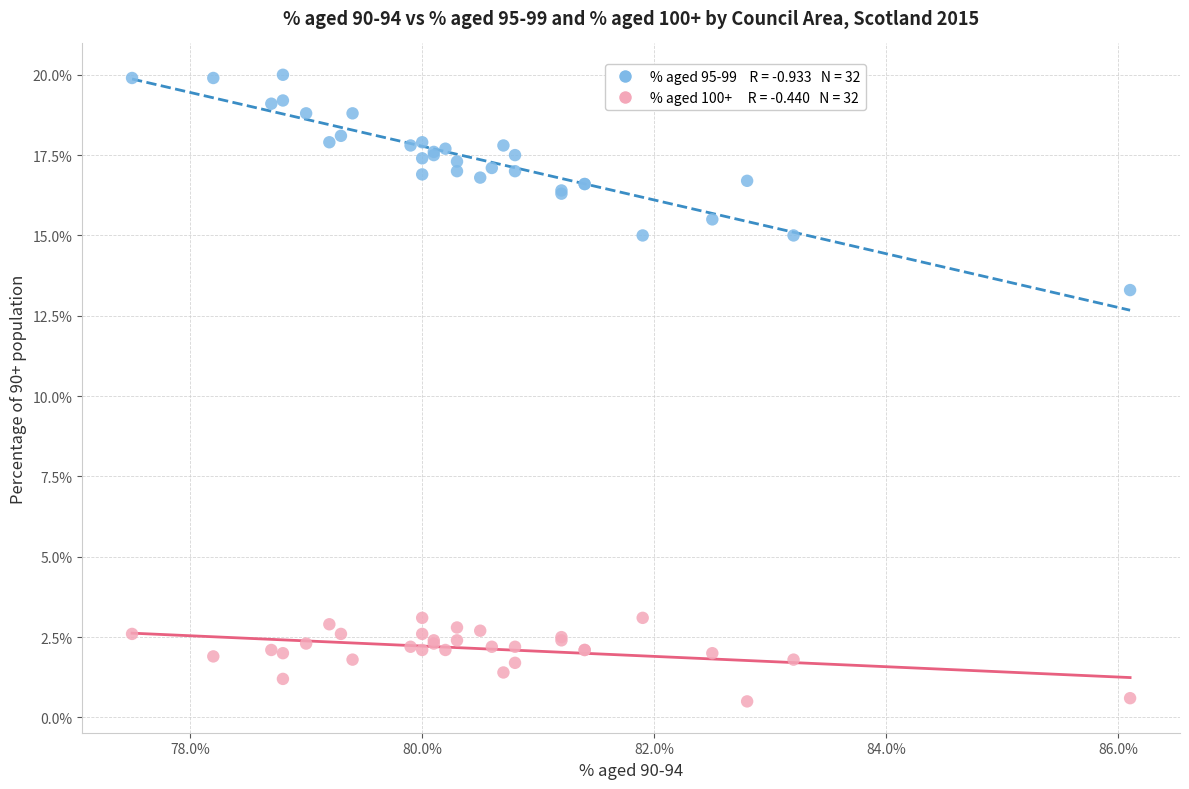

Across all series, what Y value is closest to 10?

13.3